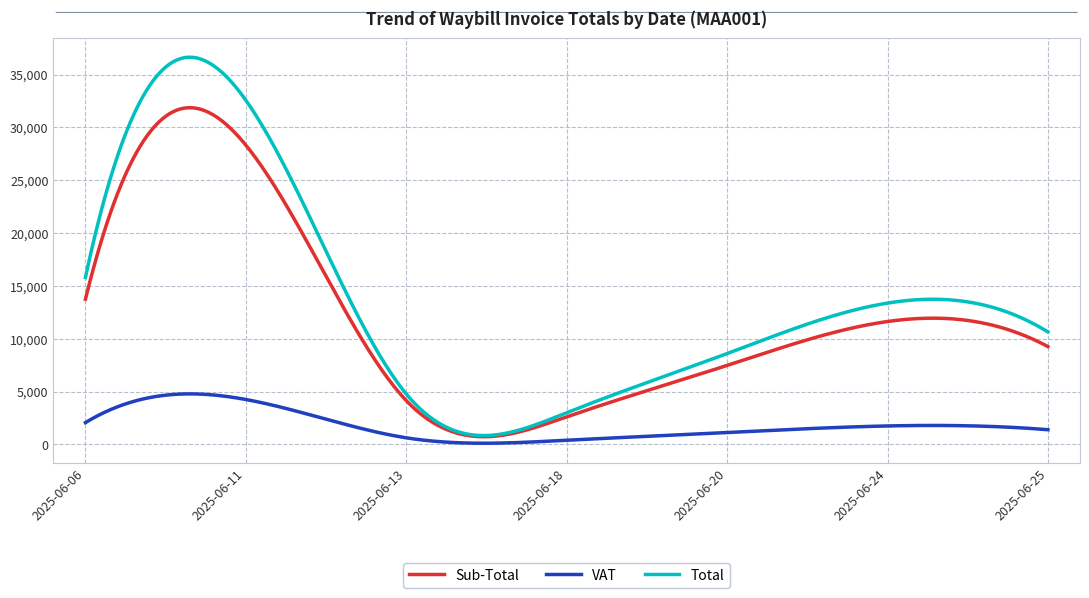

Which series has the largest total across all categories?

Total